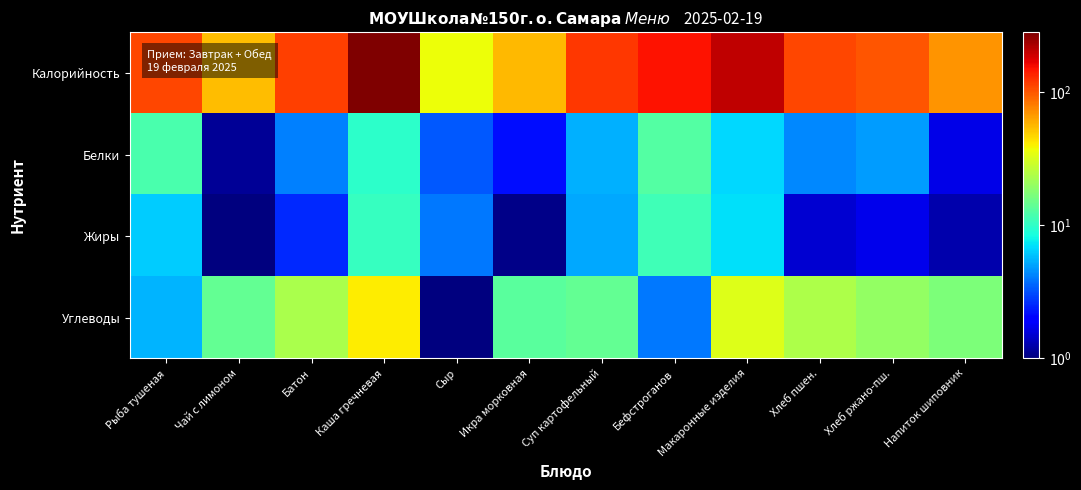

Between Икра морковная and Чай с лимоном, which is larger?

Икра морковная